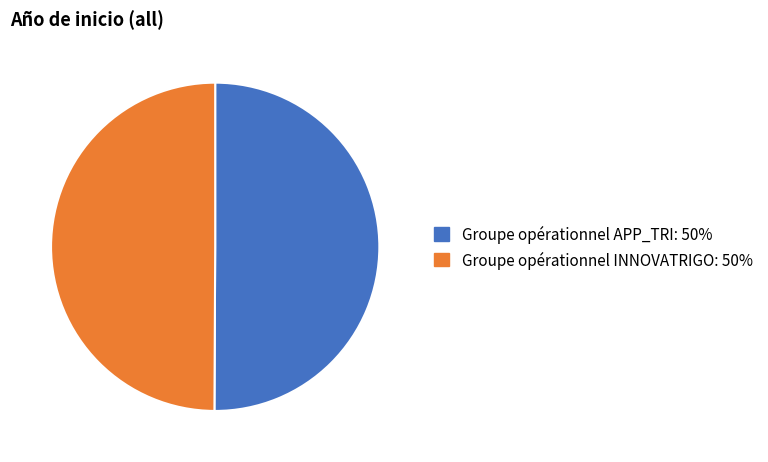

Count the number of slices in the pie.

2